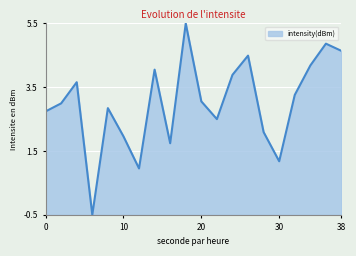

What is the greatest value displayed?

5.5